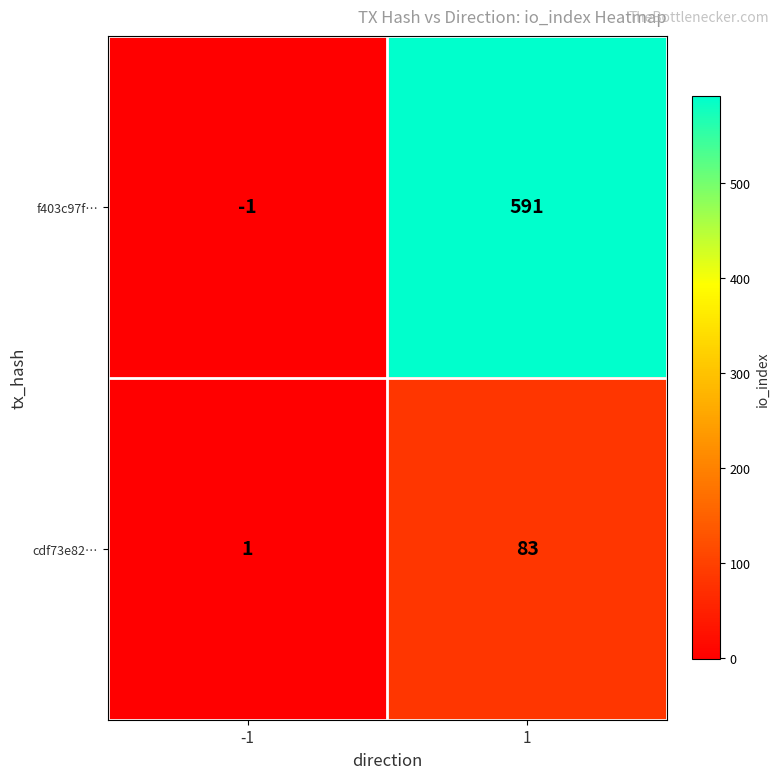

How many distinct data groups are displayed?

2